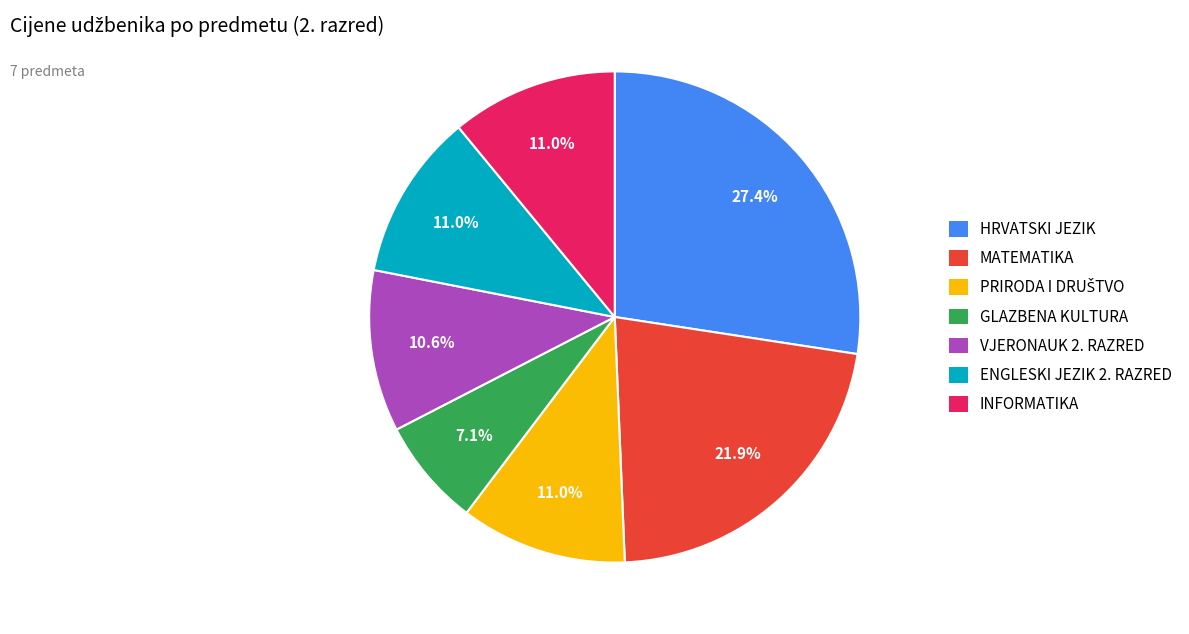

How many segments does this pie chart have?

7